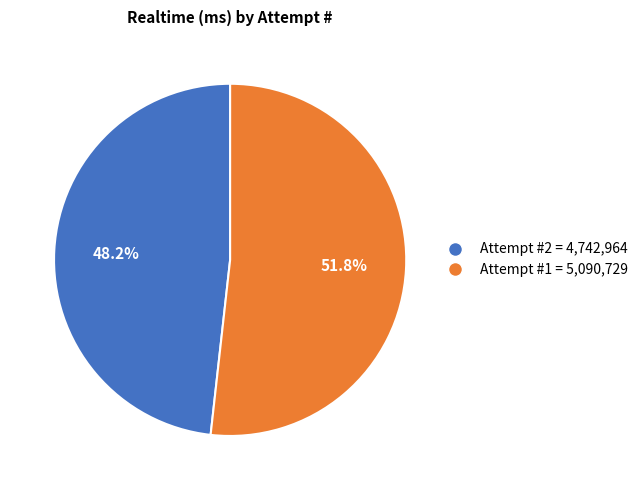

How many segments does this pie chart have?

2